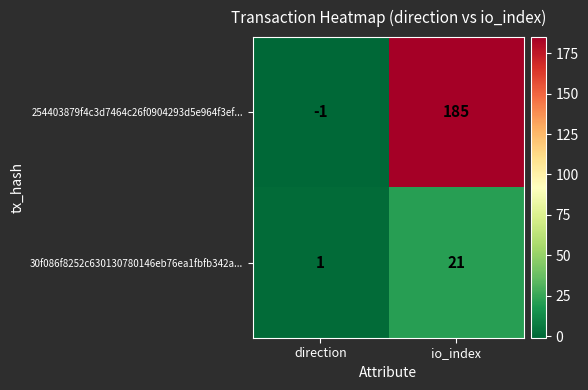

What is the greatest value displayed?

185